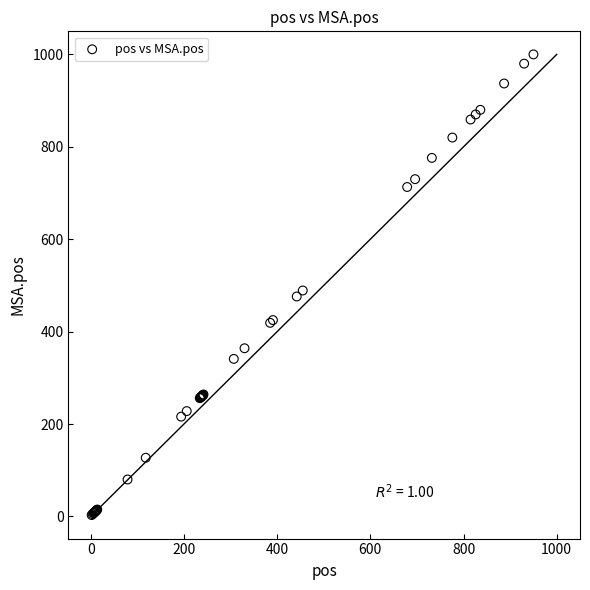

What Y value in the scatter plot is closest to 501?

489